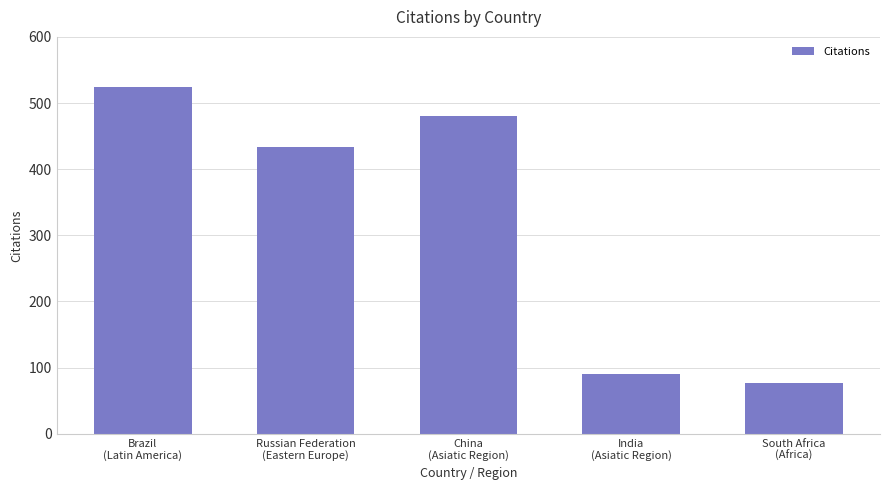

What is the minimum value shown in the chart?

77